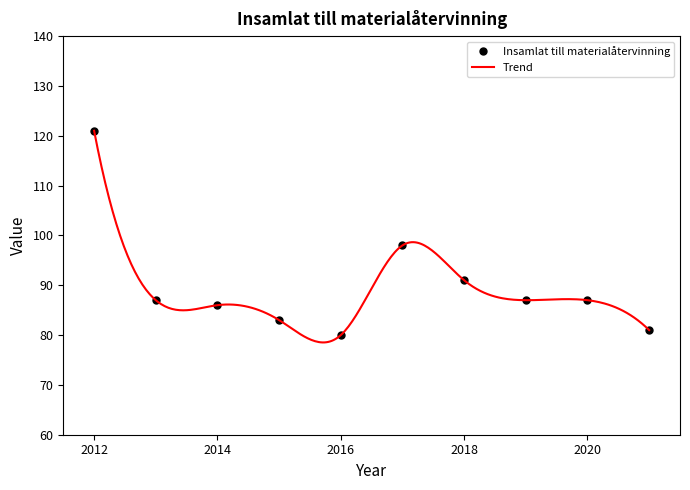

Is it true that the value at 2017 is 133?

False